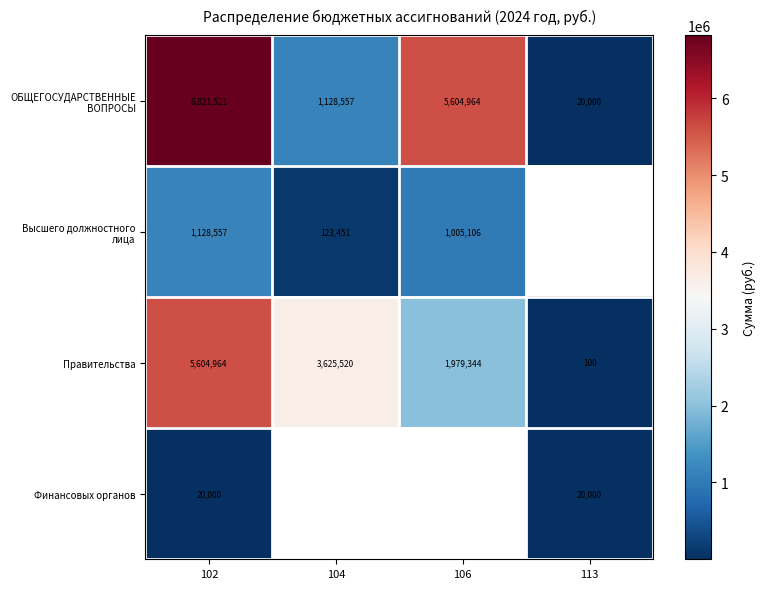

Where is Высшего должностного лица nearest to the value 626004?

106